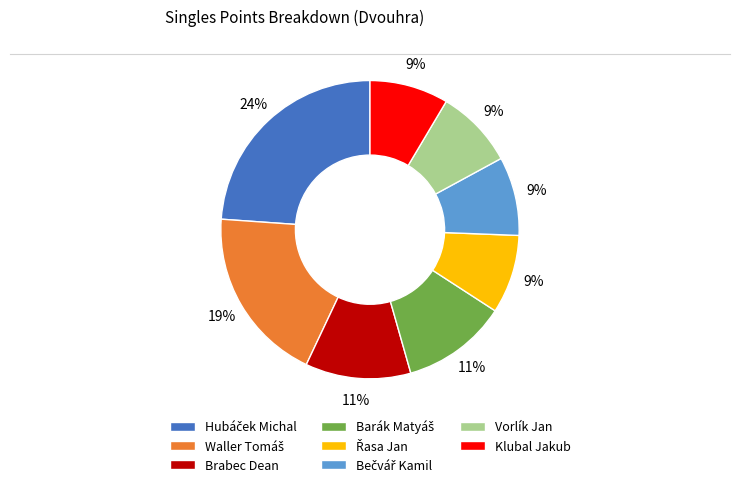

Is there a majority slice in this chart?

No